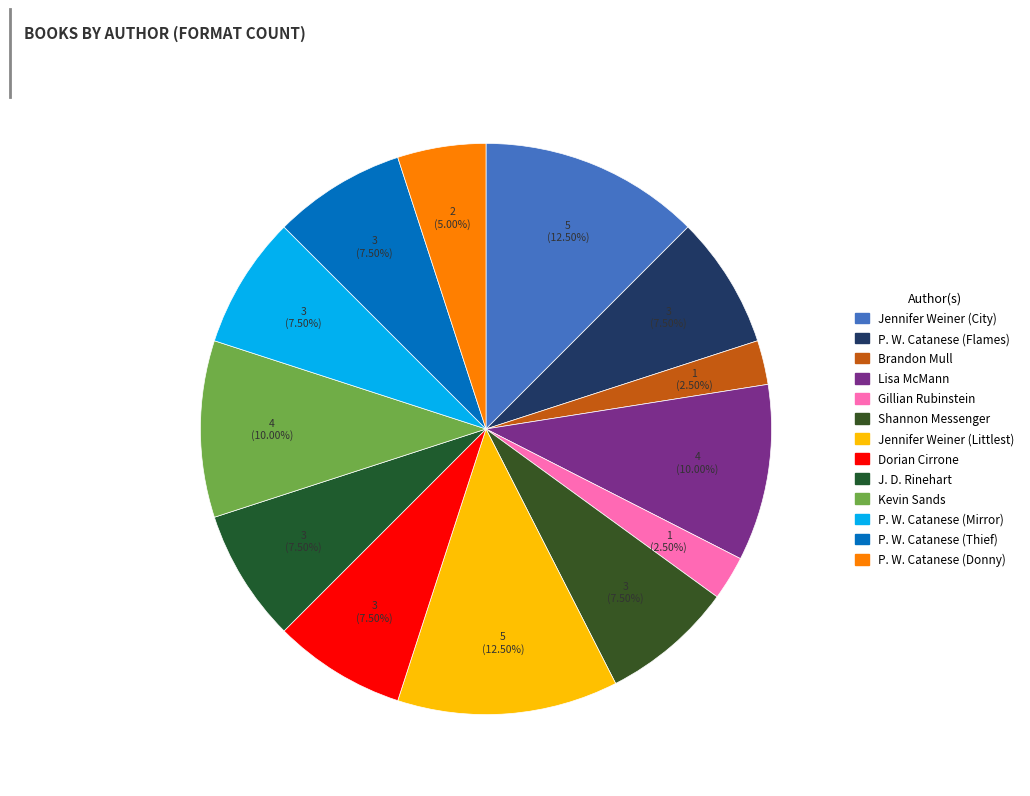

To the nearest percent, what is the combined percentage of Brandon Mull and J. D. Rinehart?

10%